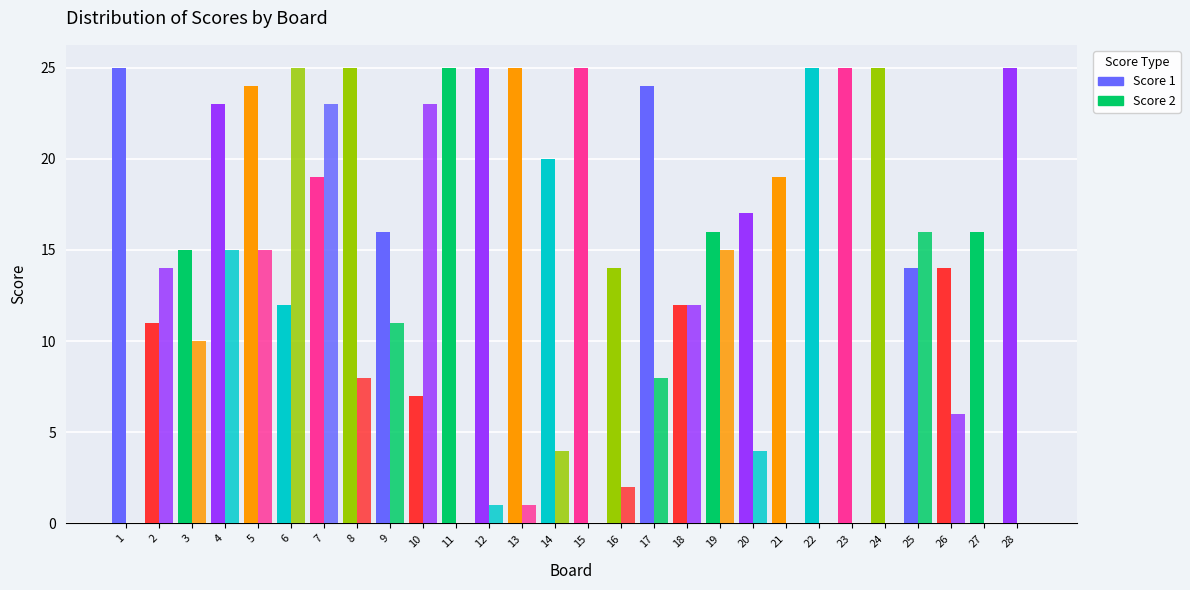

Count the number of categories in the chart.

28